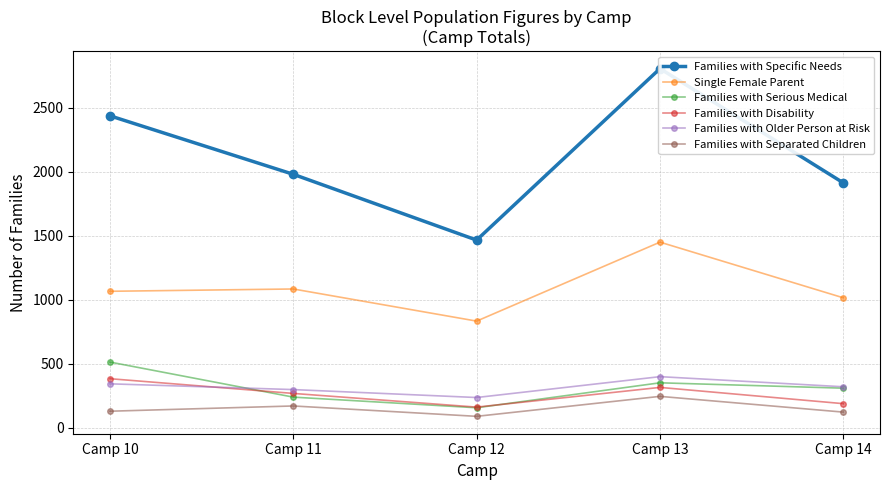

True or false: Families with Separated Children has a value of 127 at Camp 13.

False